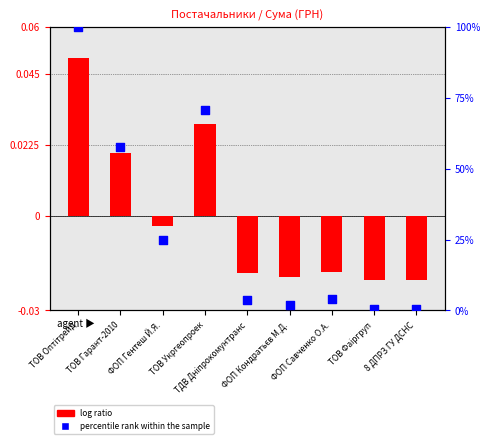

Is the value of log ratio at ТДВ Дніпрокомунтранс greater than the value of percentile rank within the sample at ТОВ Фаіргруп?

No